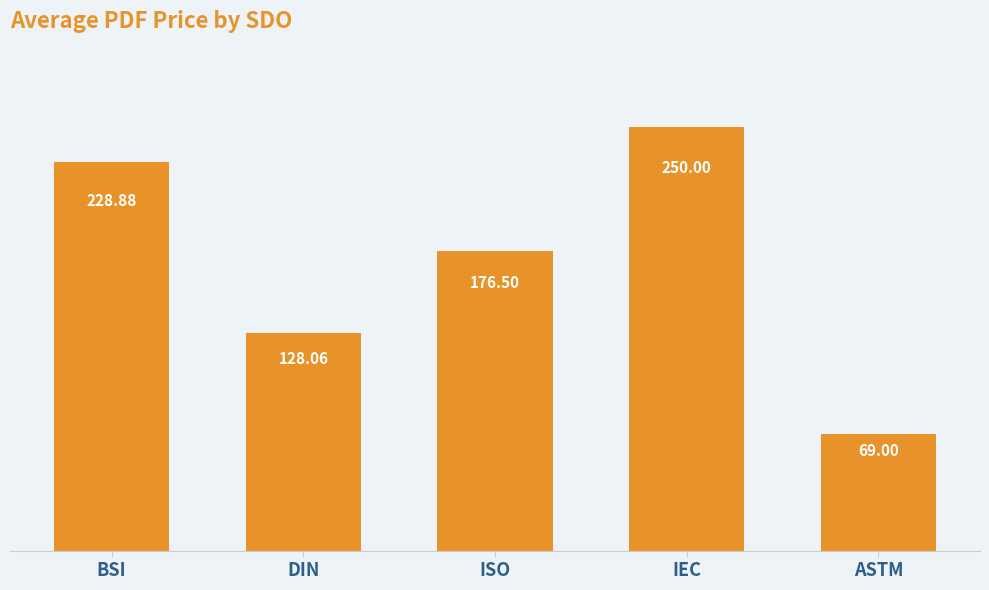

Rank the categories by value from lowest to highest.

ASTM, DIN, ISO, BSI, IEC